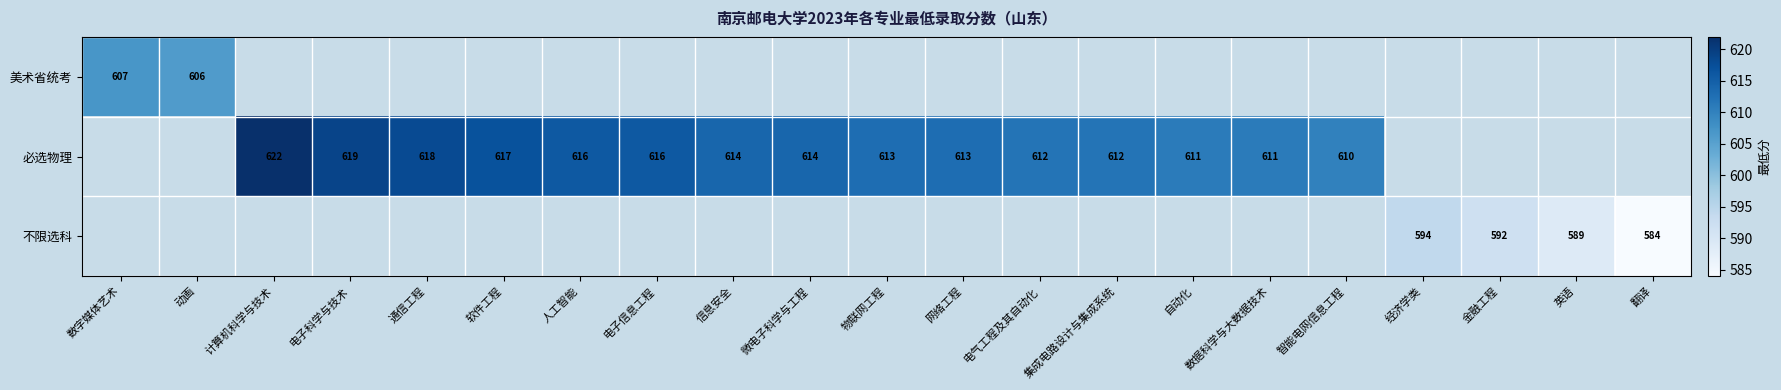

Is it true that 必选物理 equals 267 at 电气工程及其自动化?

False